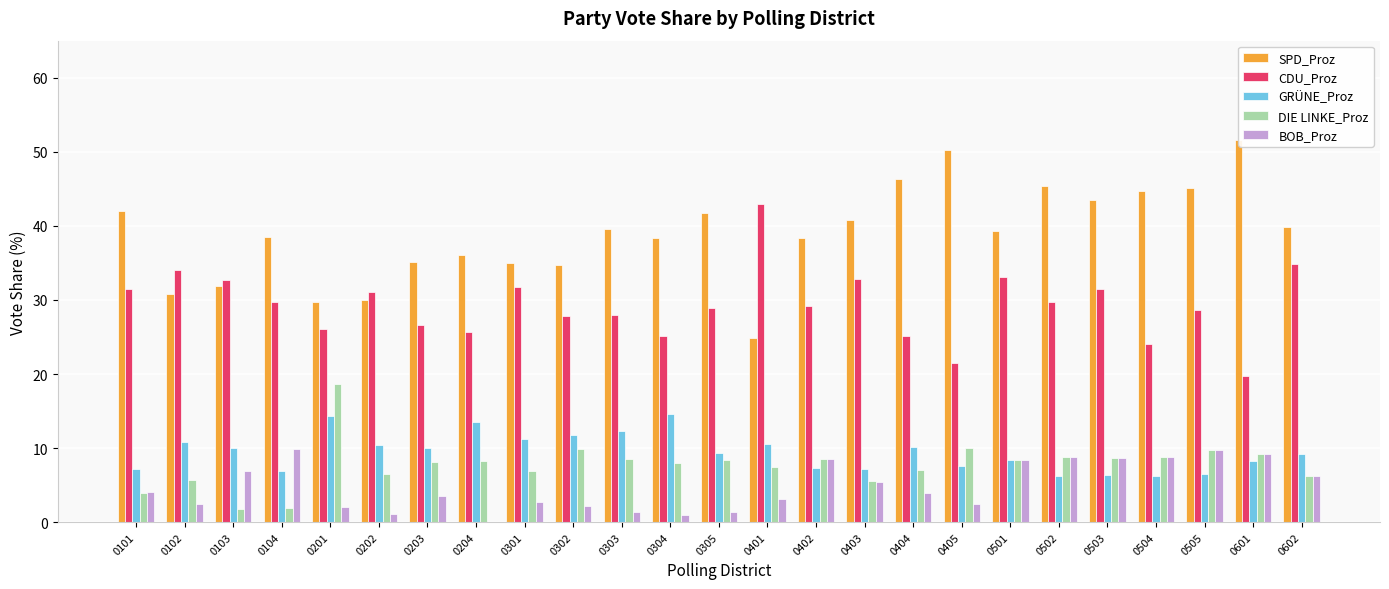

What is the maximum value shown in the chart?

51.6